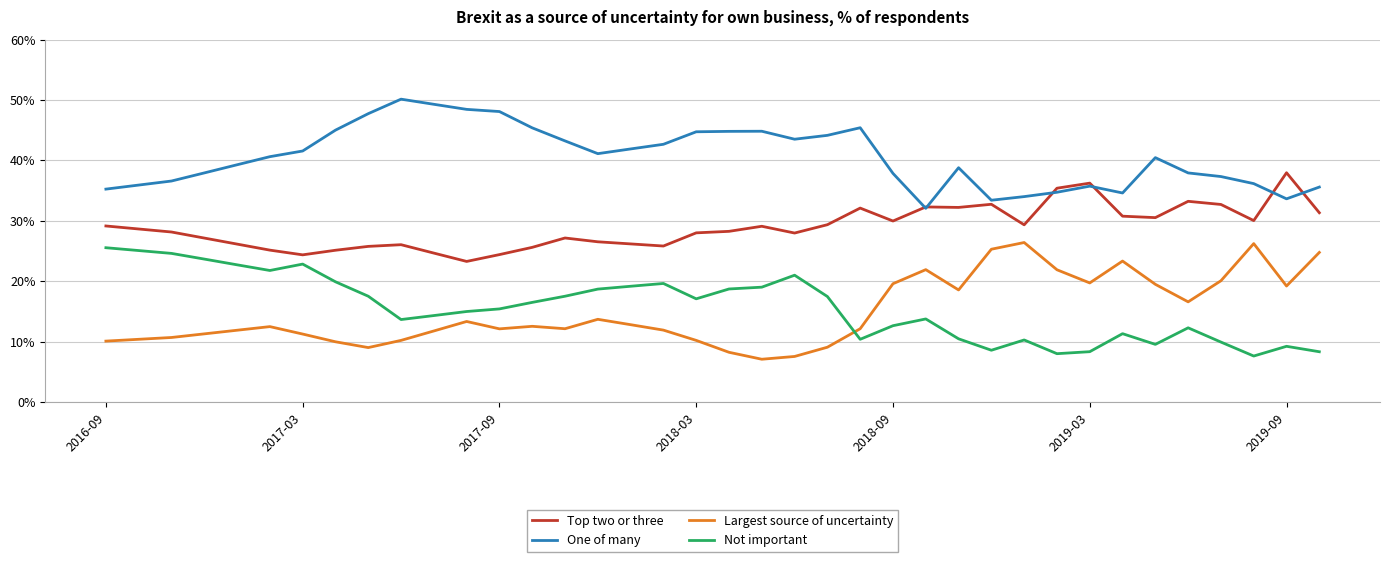

Which series has the largest total across all categories?

One of many